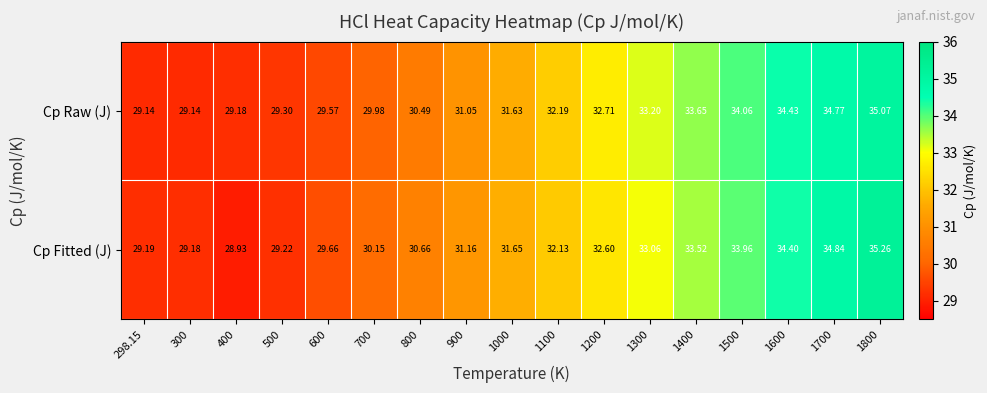

At which category is the sum across all series the highest?

1800